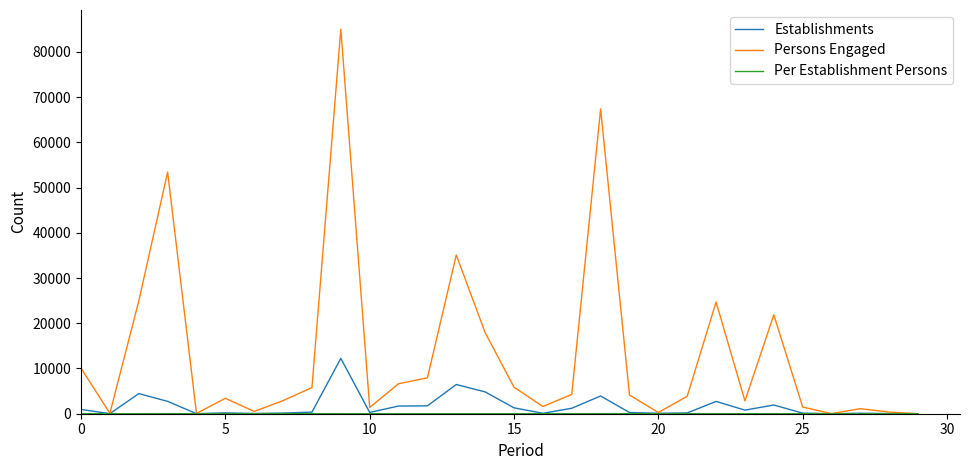

Which series has the largest total across all categories?

Persons Engaged